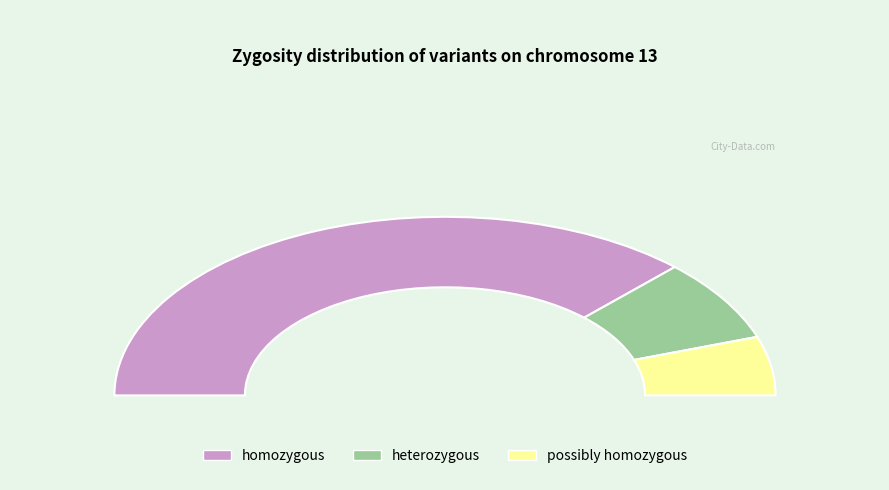

To the nearest percent, what percentage of the pie is possibly homozygous?

11%